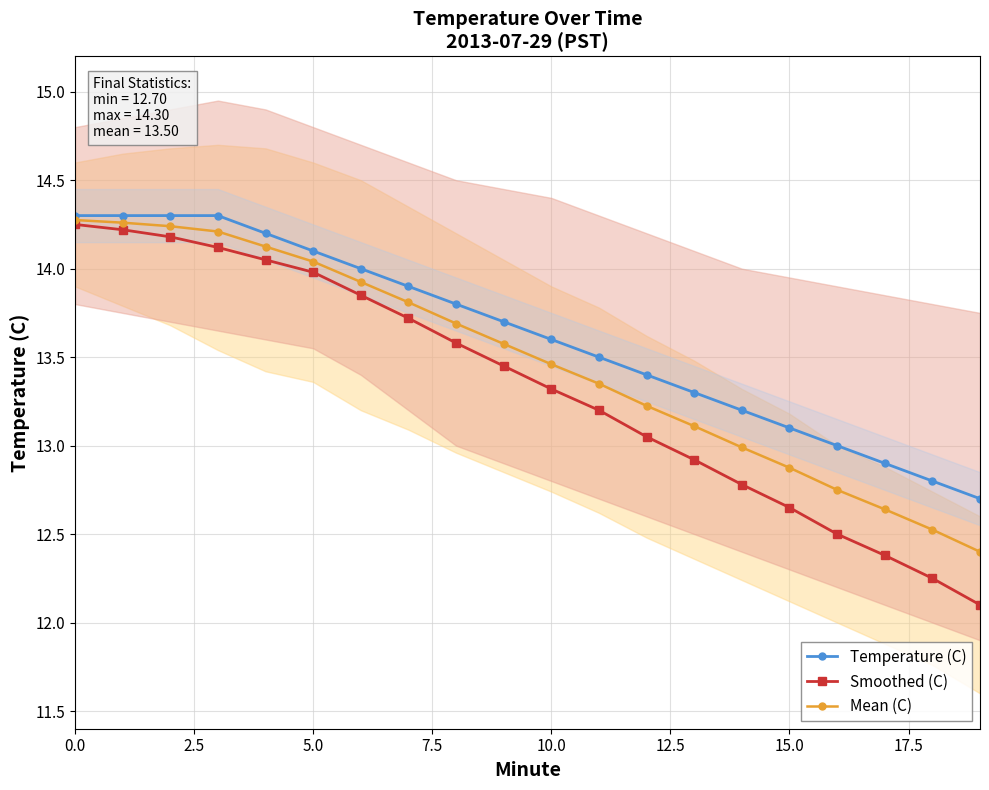

At which label does Temperature (C) reach its minimum?

19